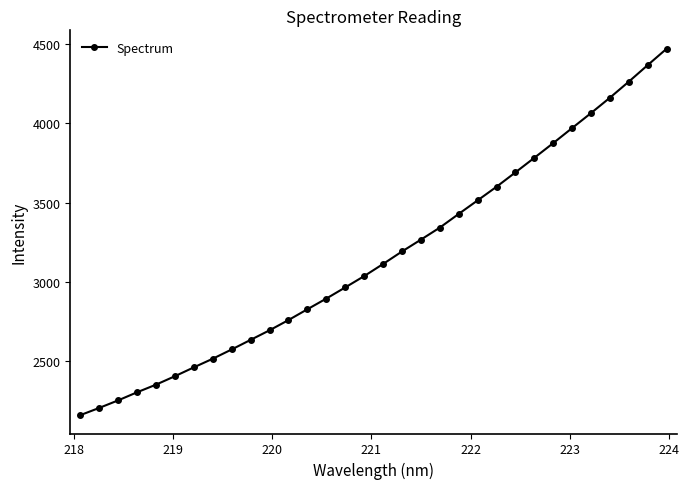

How many values are below 3113?

16